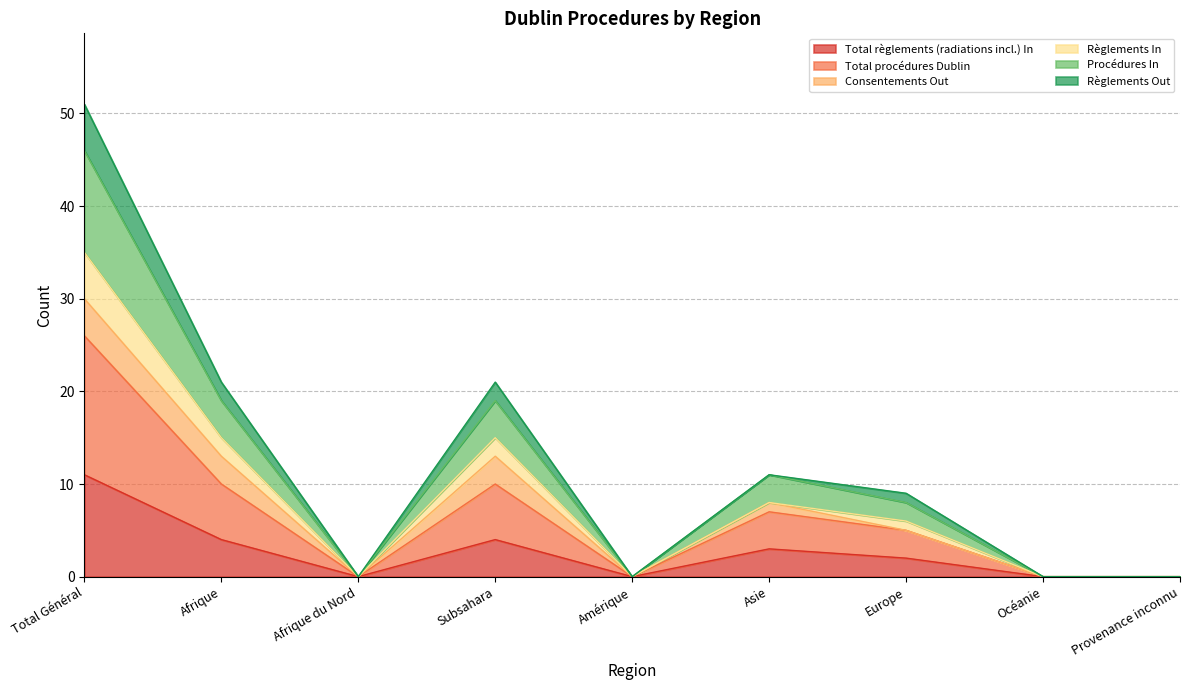

Does the chart display data point markers on the line(s)?

No